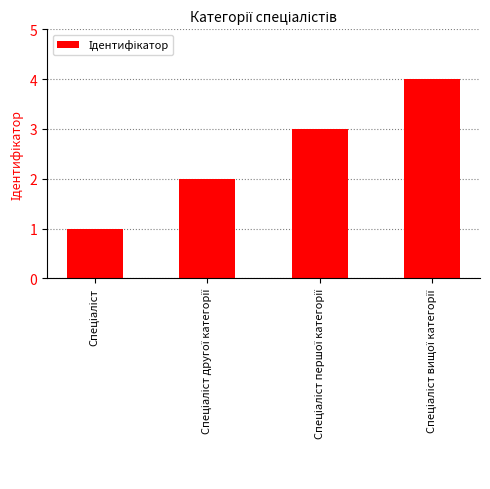

What is the difference between the maximum and minimum values?

3